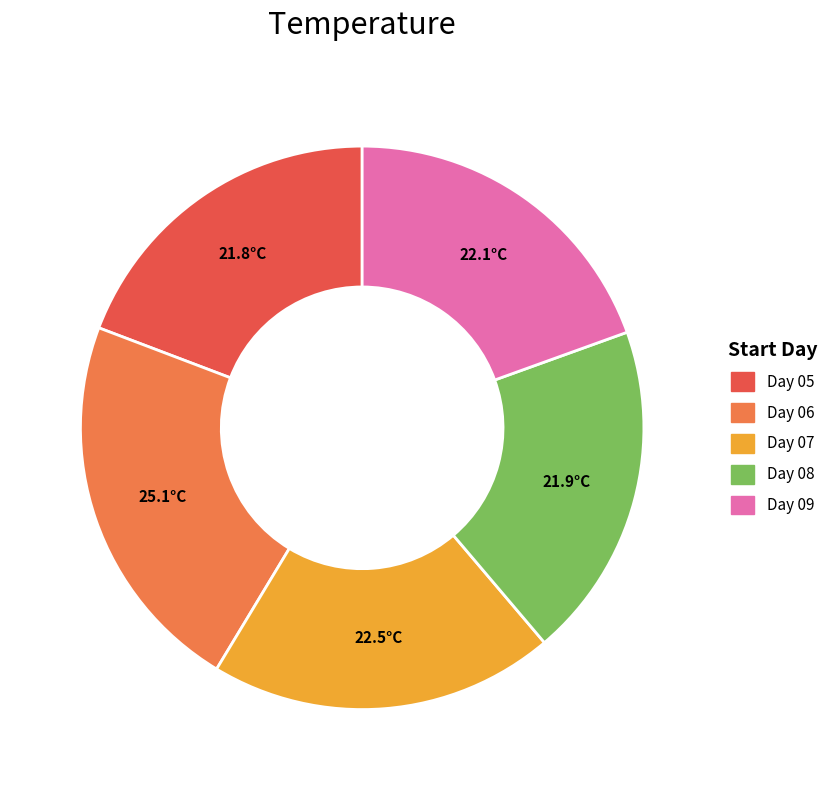

The Day 05 slice represents 10% of the pie. True or false?

False